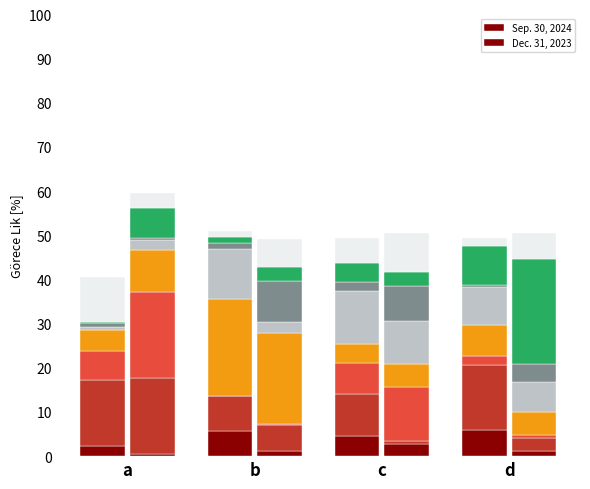

What is the minimum value for Dec. 31, 2023?

0.4